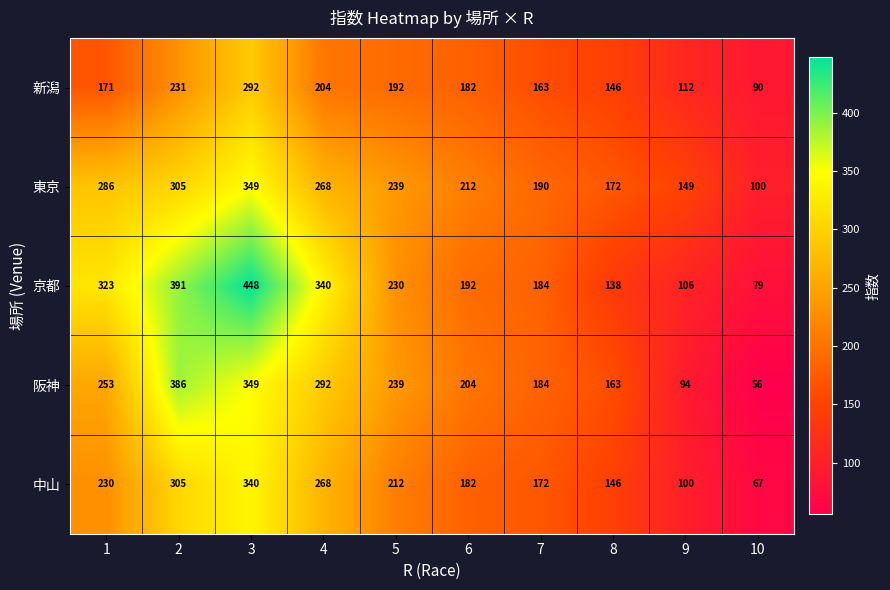

What is the difference between the 阪神 values at 2 and 1?

133